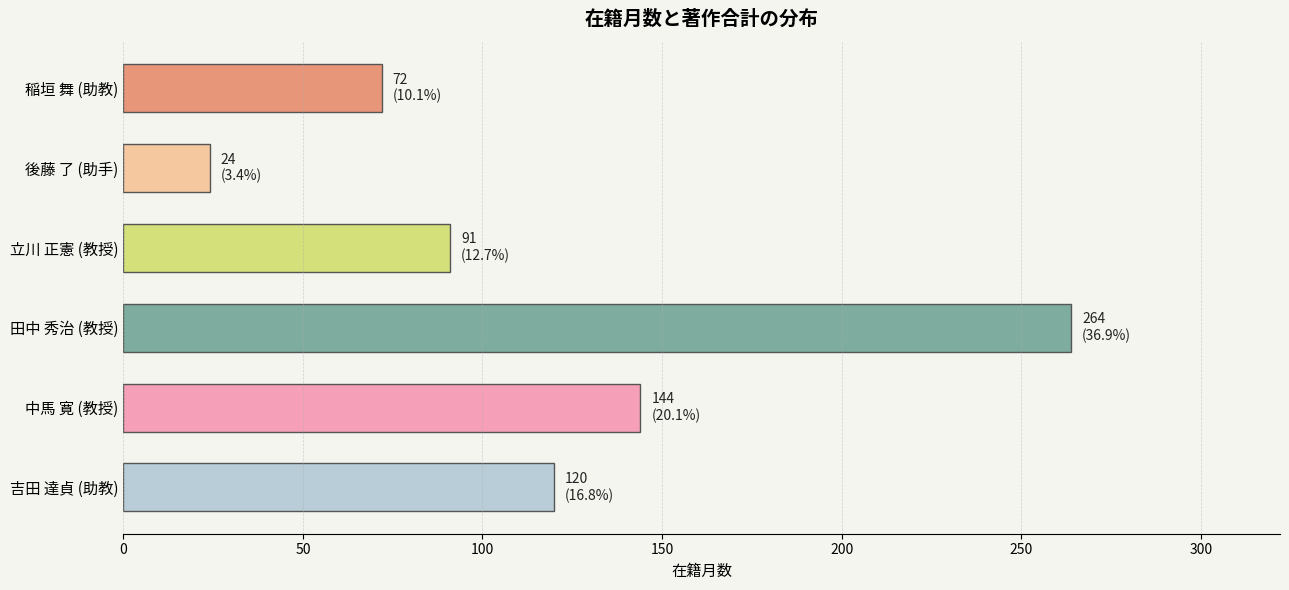

What is the smallest value displayed?

24